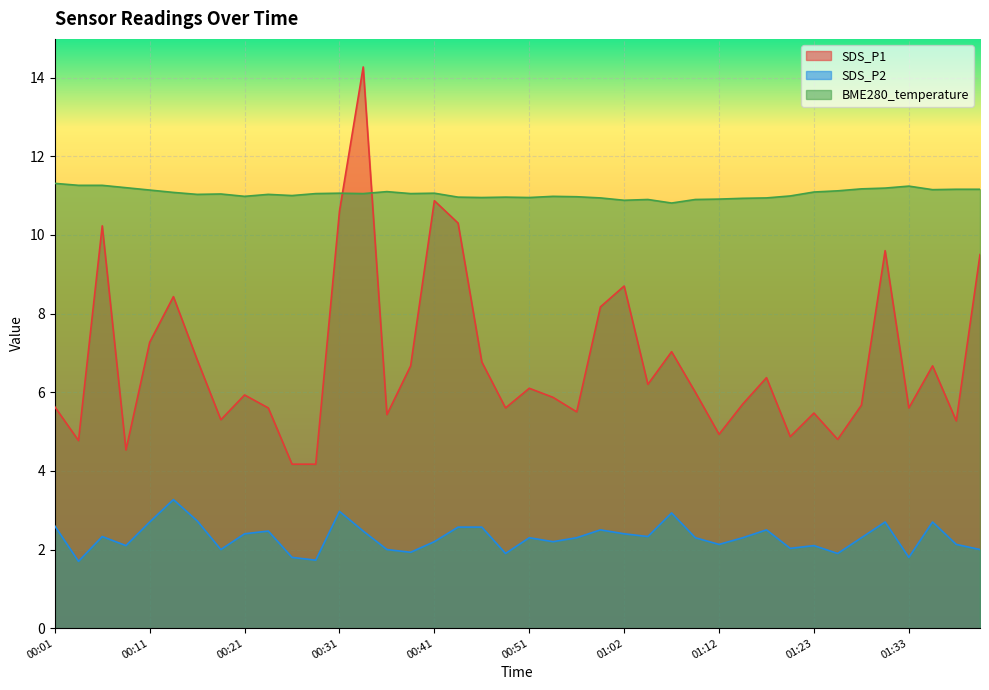

True or false: SDS_P2 has a value of 2.3 at 00:51.

True